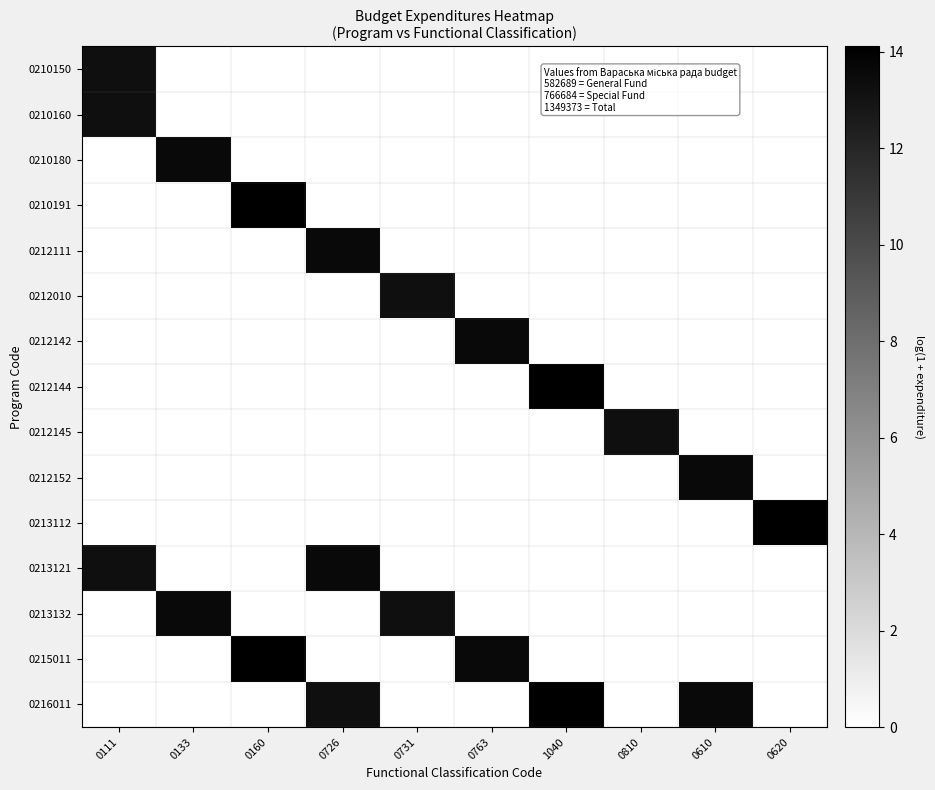

What is the maximum value shown in the chart?

14.1